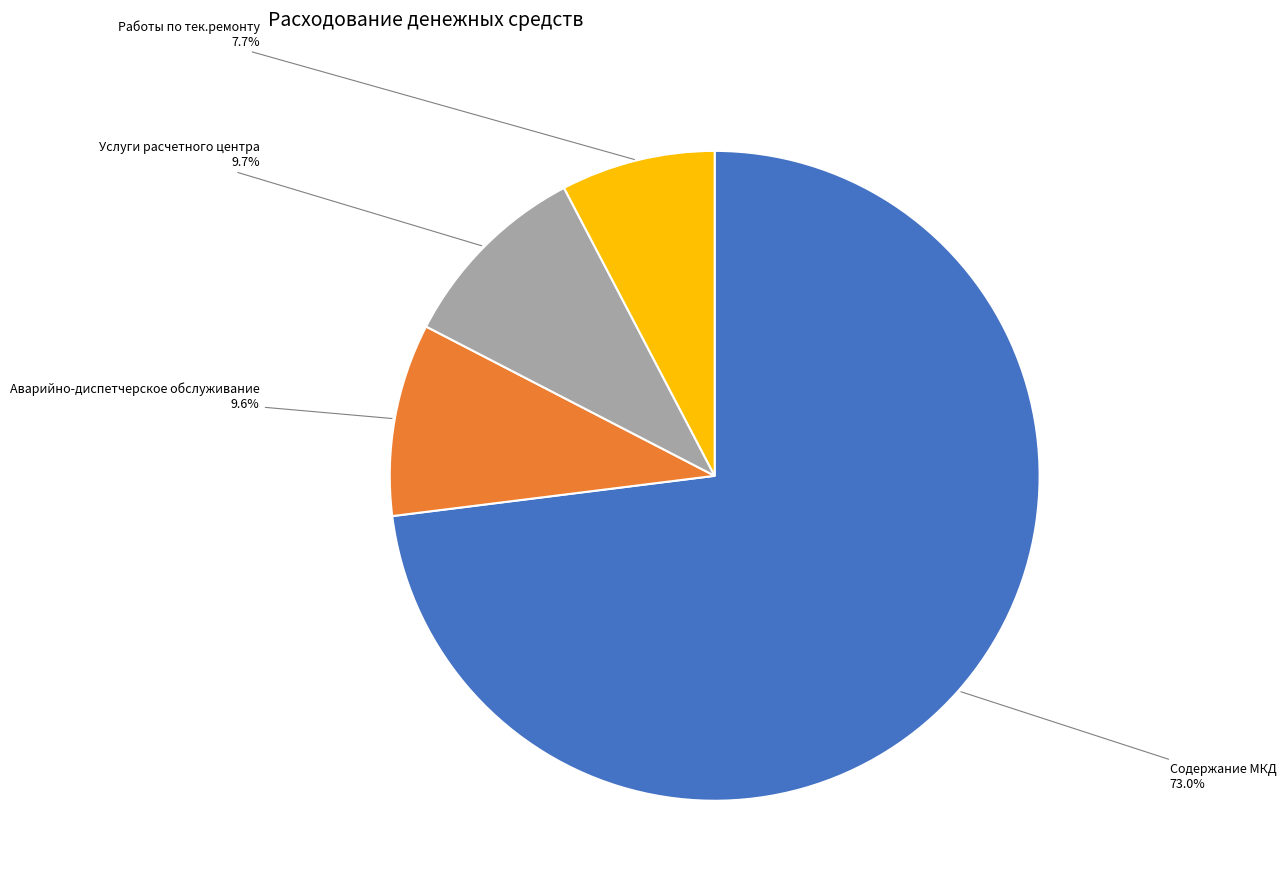

Which slice is the smallest?

Работы по тек.ремонту